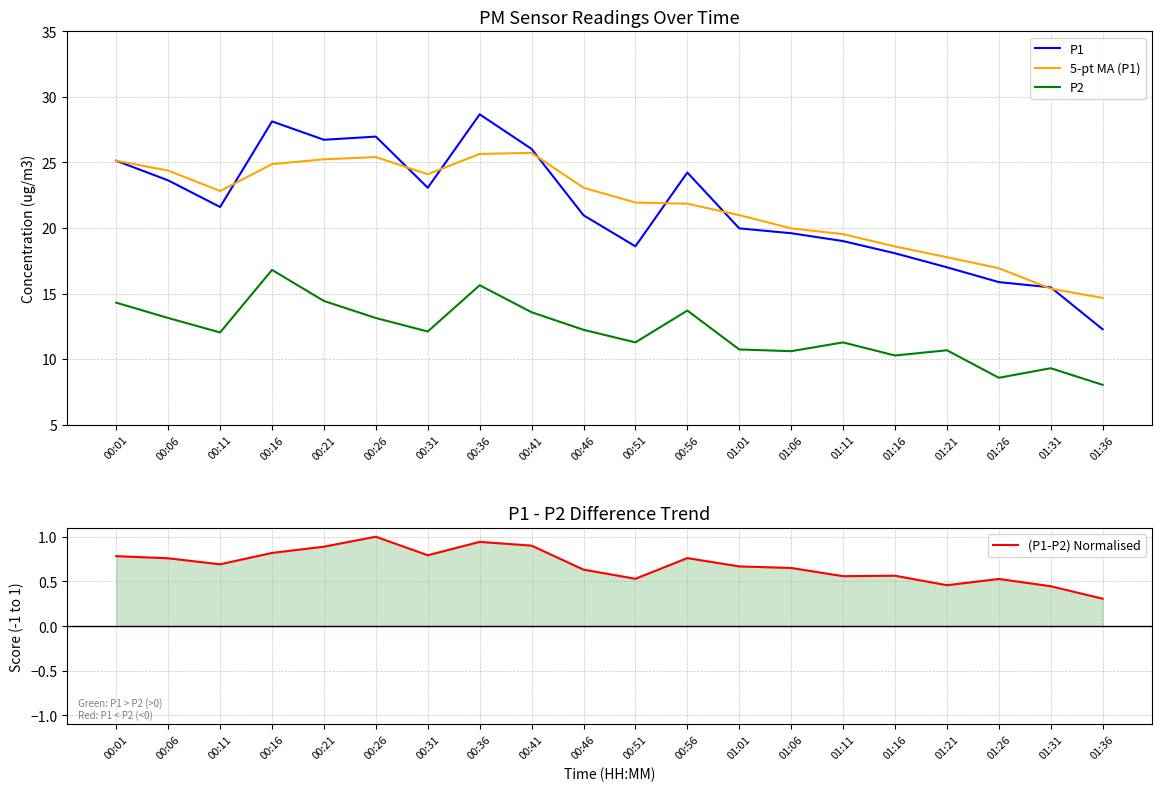

The 5-pt MA (P1) series shows 28.4 at 01:01. True or false?

False